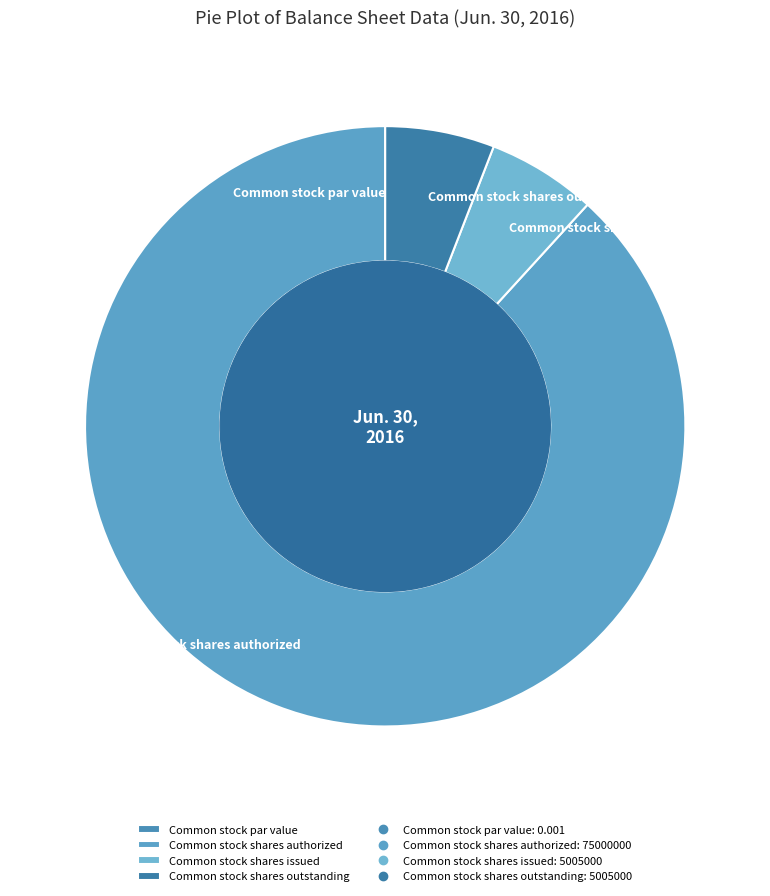

Do Common stock shares authorized and Common stock shares outstanding together represent more than half of the pie?

Yes